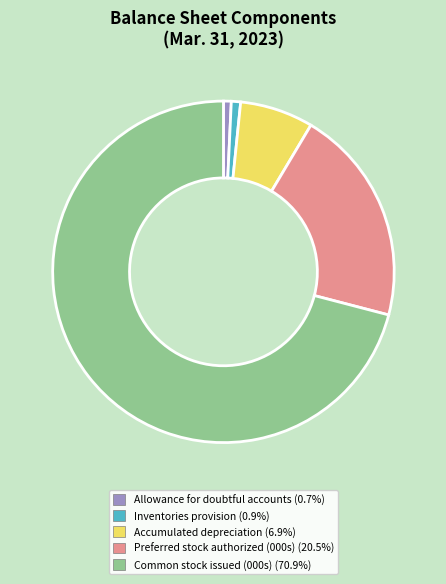

Do Inventories provision (0.9%) and Preferred stock authorized (000s) (20.5%) together represent more than half of the pie?

No